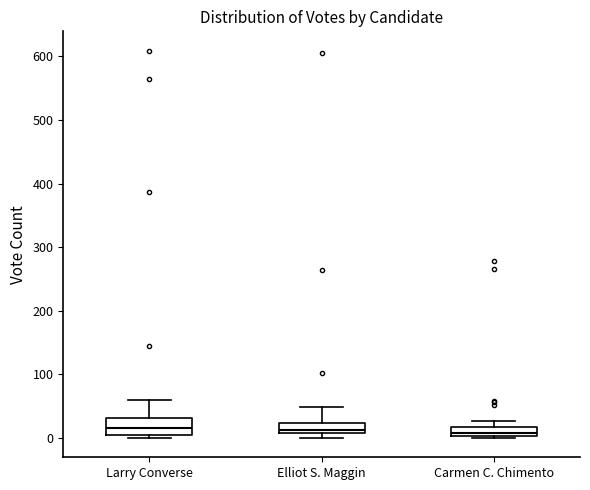

Where is the lower edge of the box for Larry Converse on the y-axis? The values are not printed on the chart, so give them approximately, as read against the axis.

10